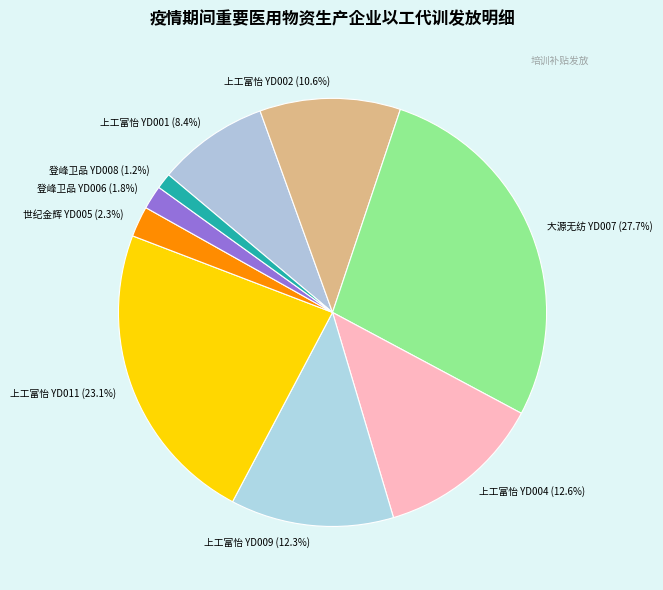

Is there any slice that represents more than half of the pie?

No